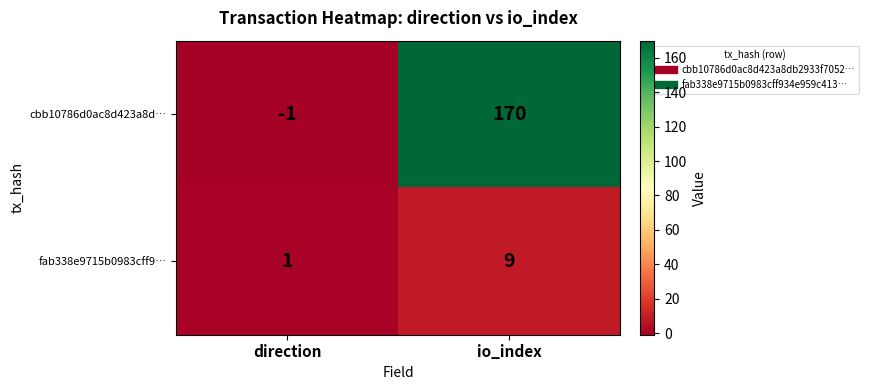

True or false: cbb10786d0ac8d423a8d… has a value of 55 at io_index.

False